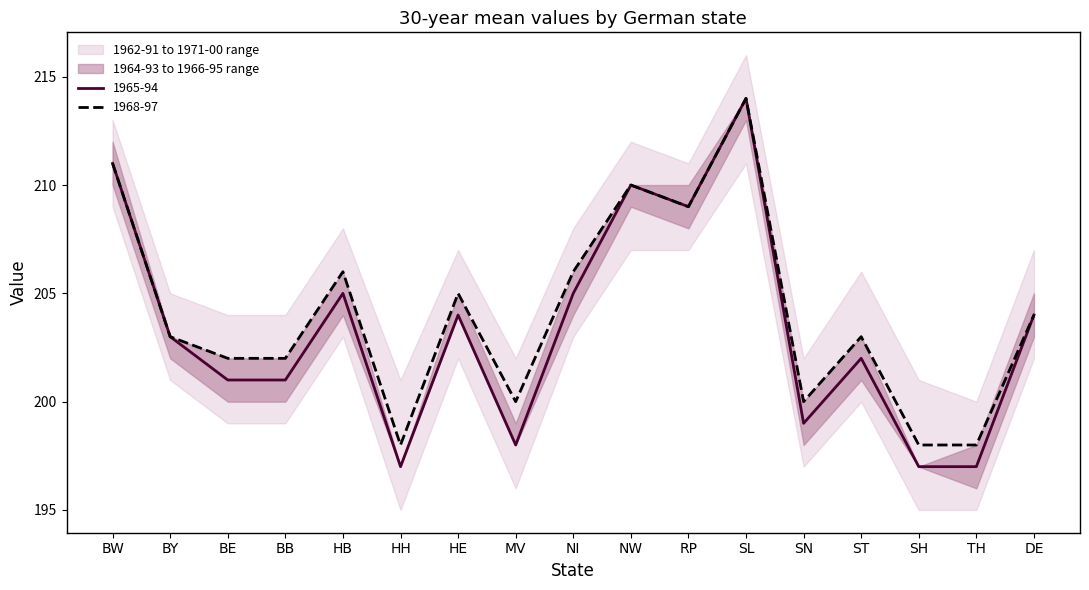

How many data points in 1966-95 are less than 203?

7